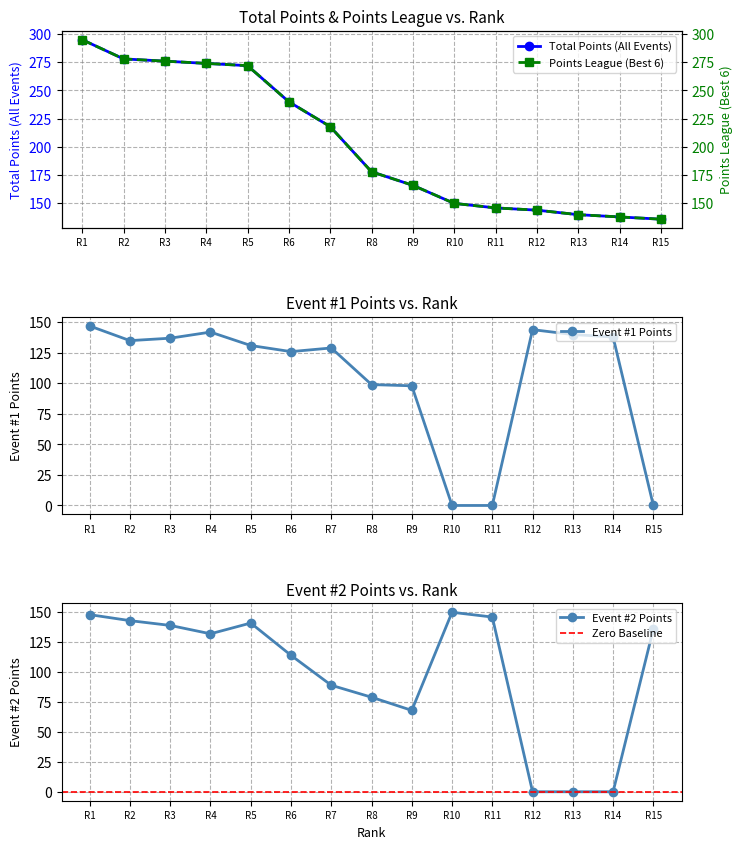

What is the maximum value for Total Points (All Events)?

295